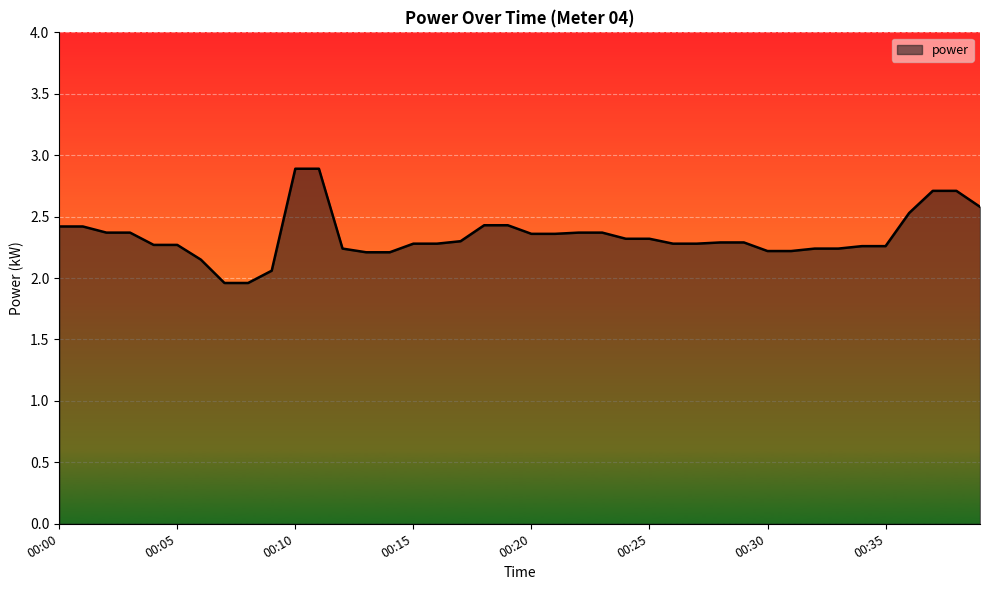

What is the difference between the maximum and minimum values?

0.9